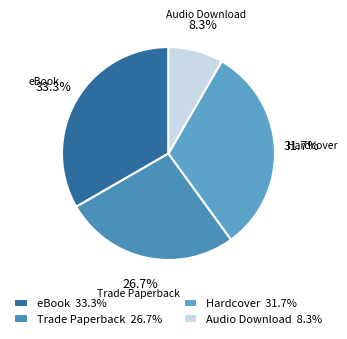

Is the sum of Hardcover and Trade Paperback greater than half?

Yes